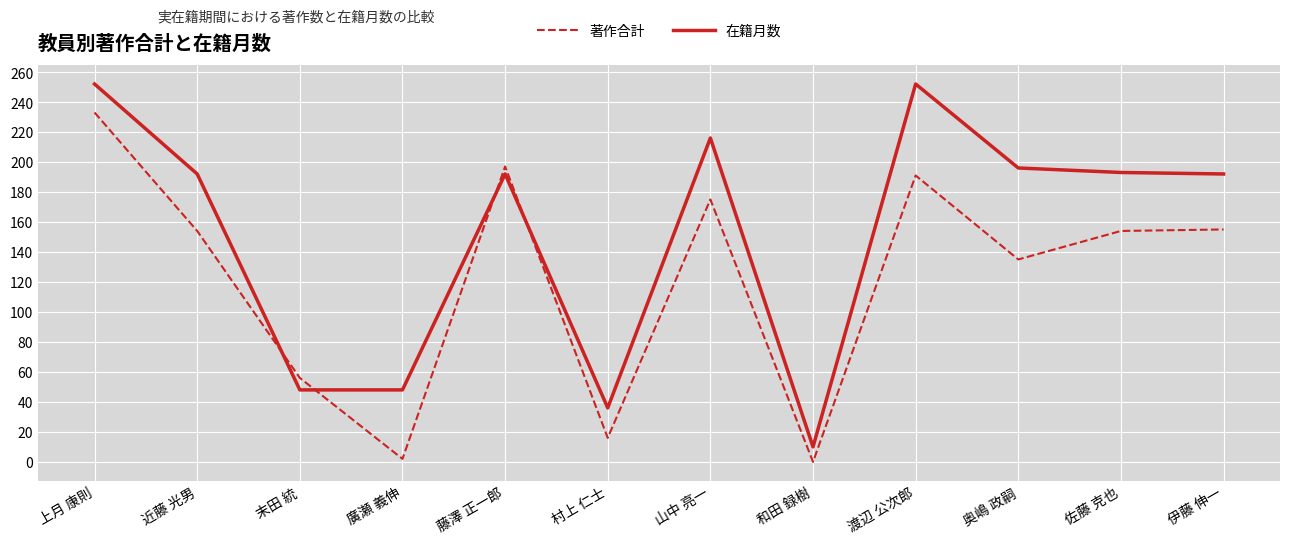

At which category is the sum across all series the highest?

上月 康則